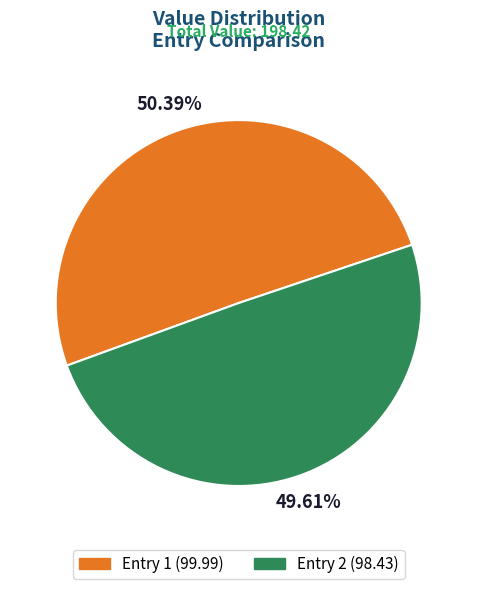

Which has a higher value, Entry 2 (98.43) or Entry 1 (99.99)?

Entry 1 (99.99)